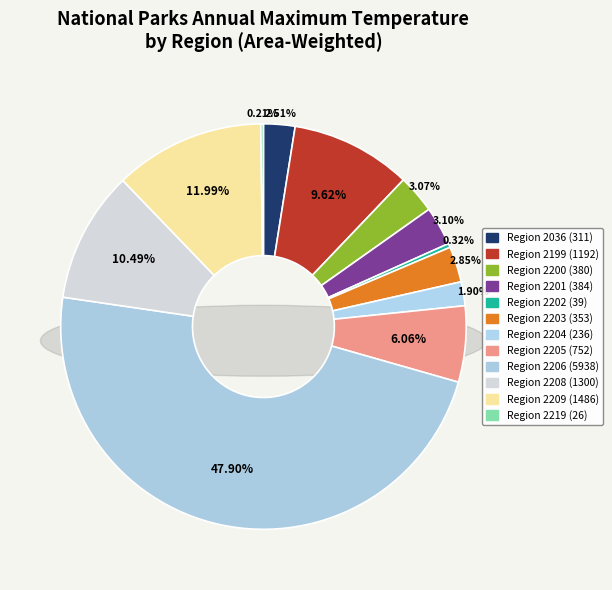

To the nearest percent, what is the average slice percentage?

8%